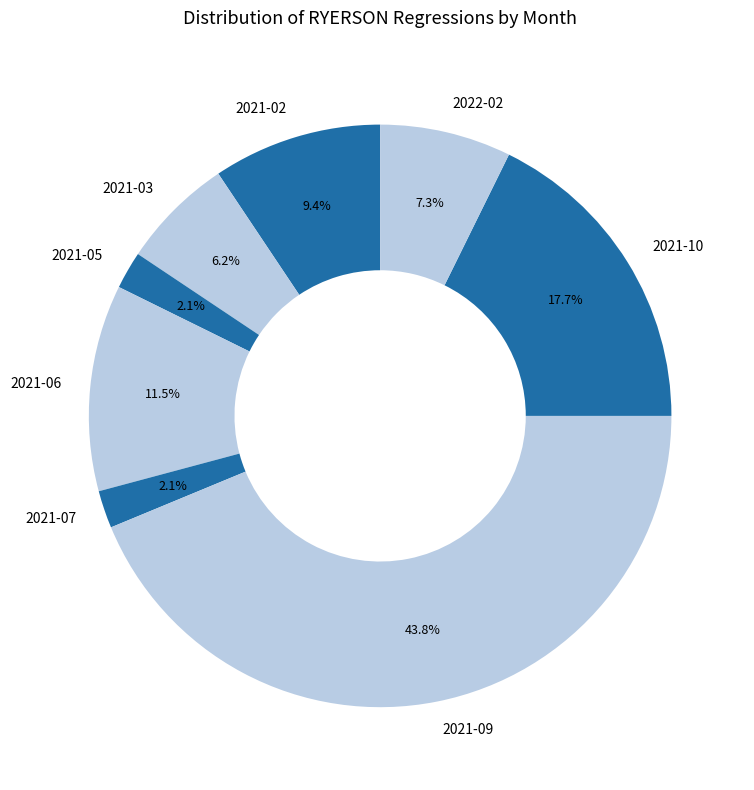

To the nearest percent, what portion does 2021-07 represent?

2%